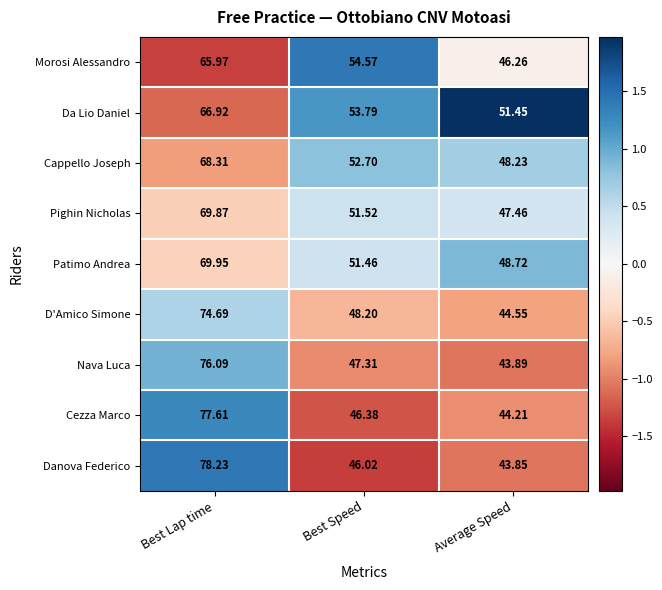

What is the minimum value shown in the chart?

43.9